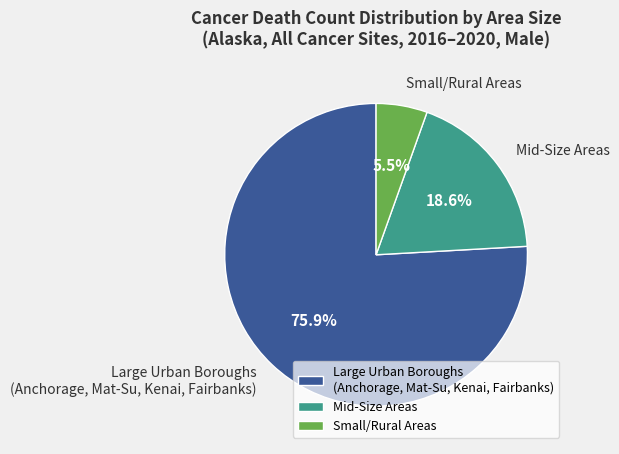

Which category has the smallest portion of the pie?

Small/Rural Areas